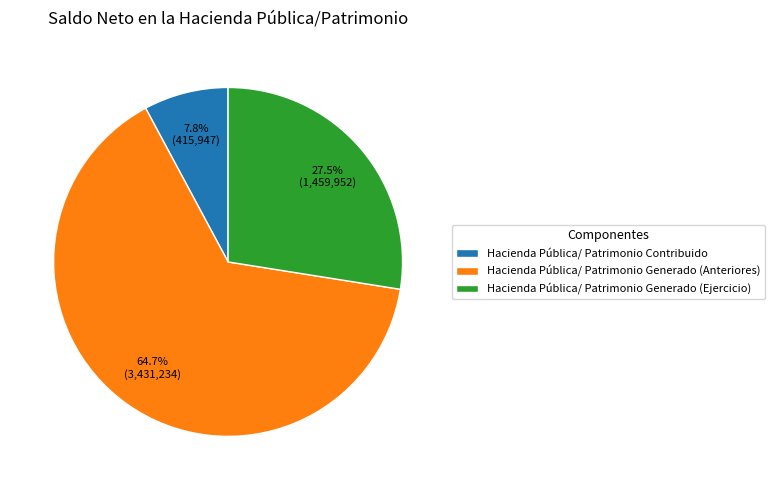

Is there any slice that represents more than half of the pie?

Yes